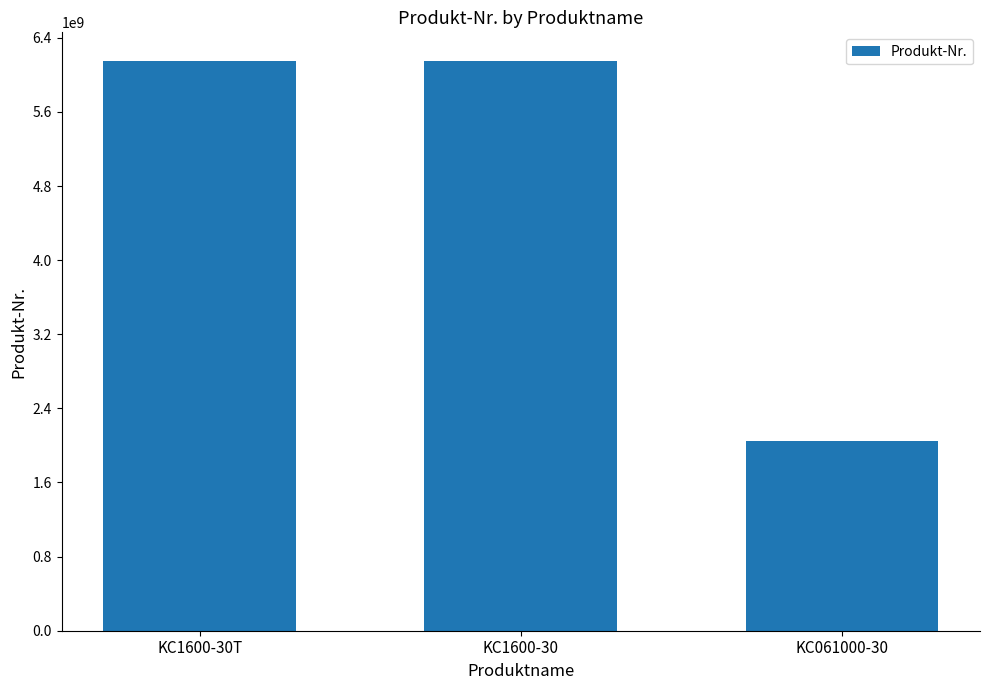

What is the minimum value shown in the chart?

2051466384